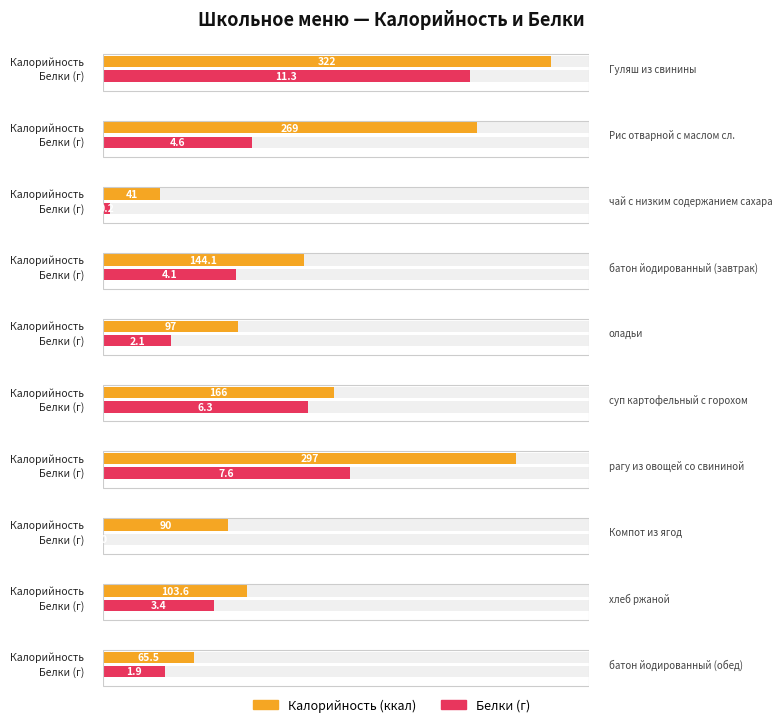

Reading left to right, what are all the values shown in this chart?

Калорийность: Гуляш из свинины=322.0	Рис отварной с маслом сл.=269.0	чай с низким содержанием сахара=41.0	батон йодированный (завтрак)=144.1	оладьи=97.0	суп картофельный с горохом=166.0	рагу из овощей со свининой=297.0	Компот из ягод=90.0	хлеб ржаной=103.6	батон йодированный (обед)=65.5
Белки: Гуляш из свинины=11.3	Рис отварной с маслом сл.=4.6	чай с низким содержанием сахара=0.2	батон йодированный (завтрак)=4.1	оладьи=2.1	суп картофельный с горохом=6.3	рагу из овощей со свининой=7.6	Компот из ягод=0.0	хлеб ржаной=3.4	батон йодированный (обед)=1.9